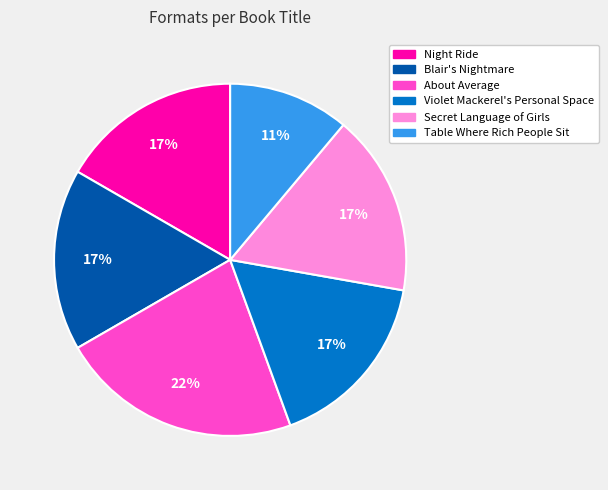

To the nearest percent, what is the average slice percentage?

17%